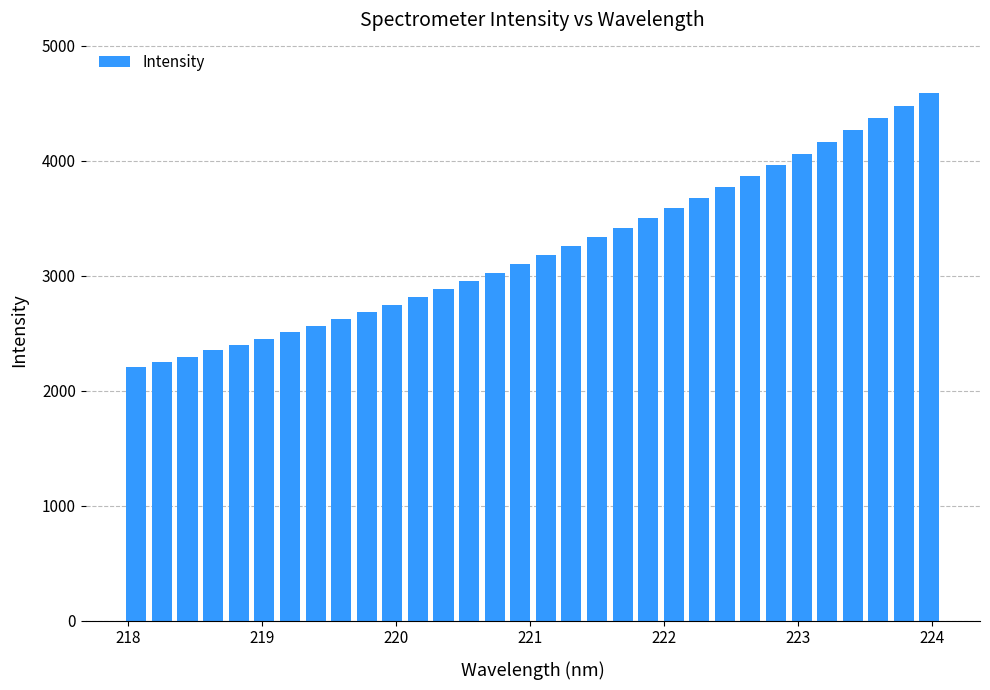

What is the difference between the maximum and minimum values?

2387.7